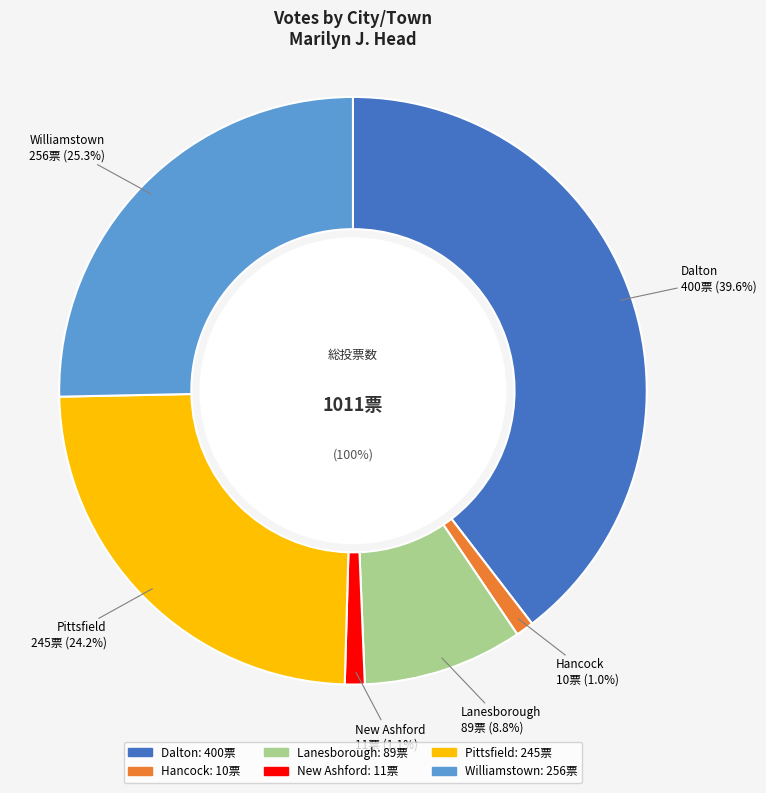

Between Pittsfield and Hancock, which is larger?

Pittsfield